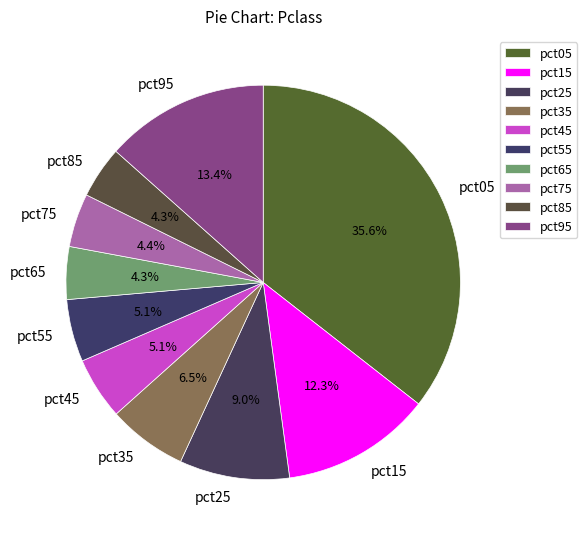

To the nearest percent, what portion does pct85 represent?

4%